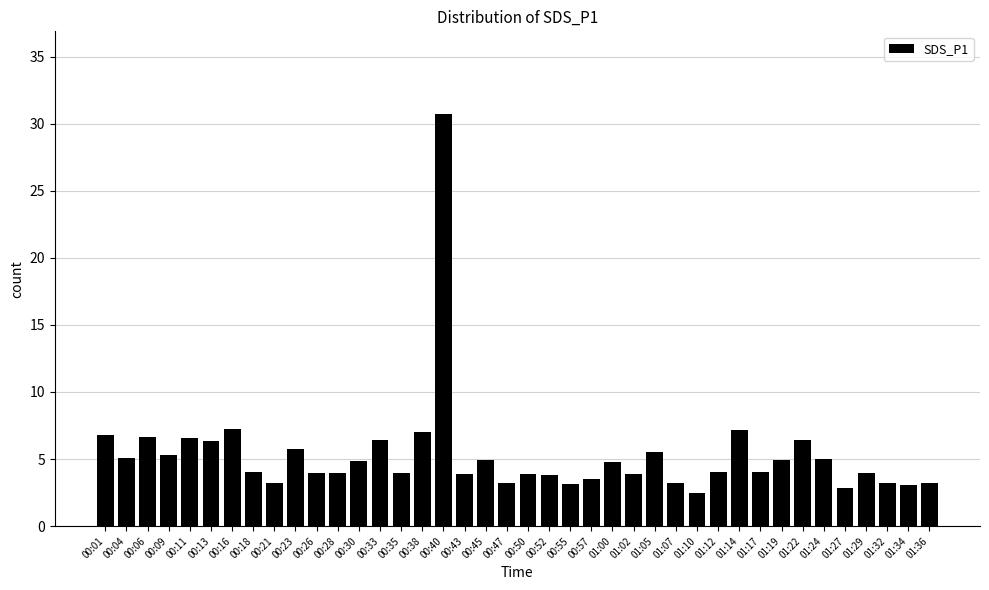

Approximately how many times larger is the value at 01:32 compared to 01:02?

0.8